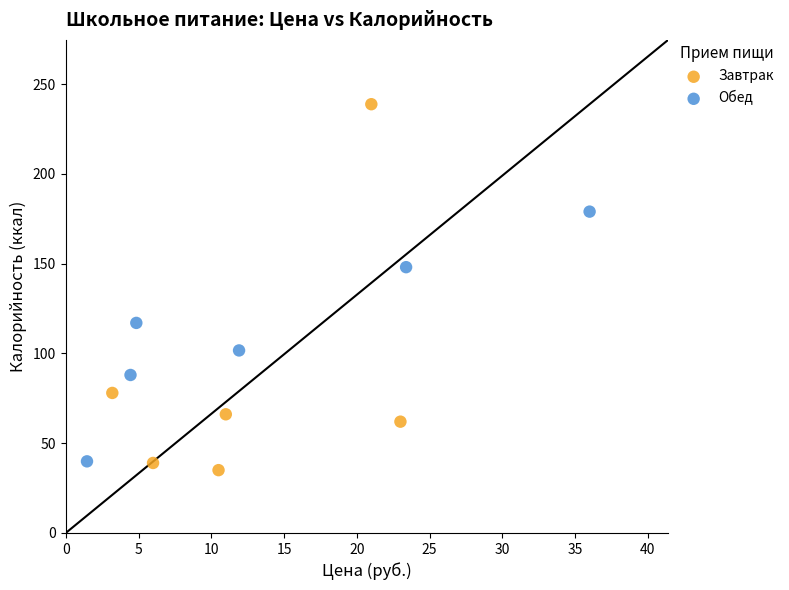

Which series reaches the minimum Y coordinate?

Завтрак